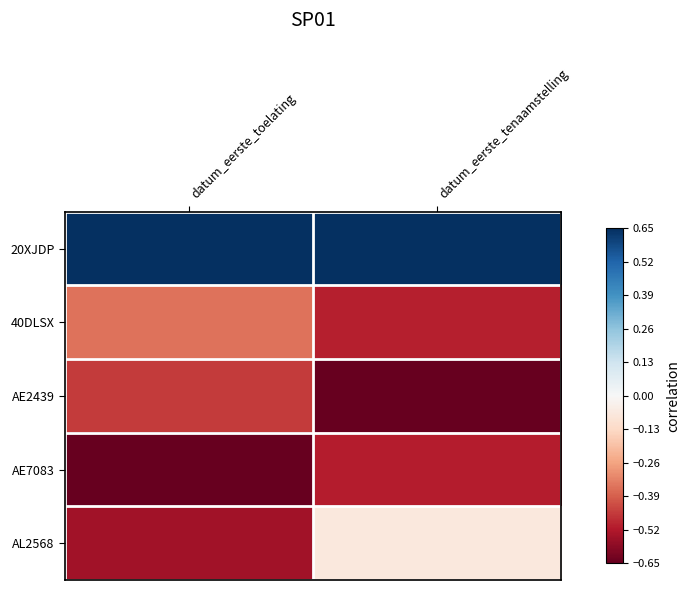

What is the minimum value shown in the chart?

-0.7